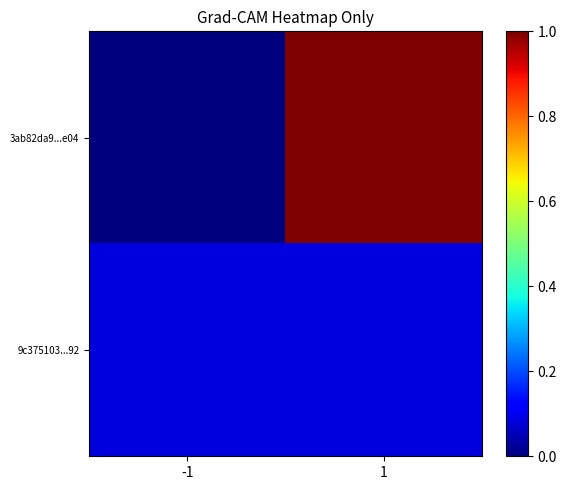

What is the spread (max minus min) of values at -1?

0.1